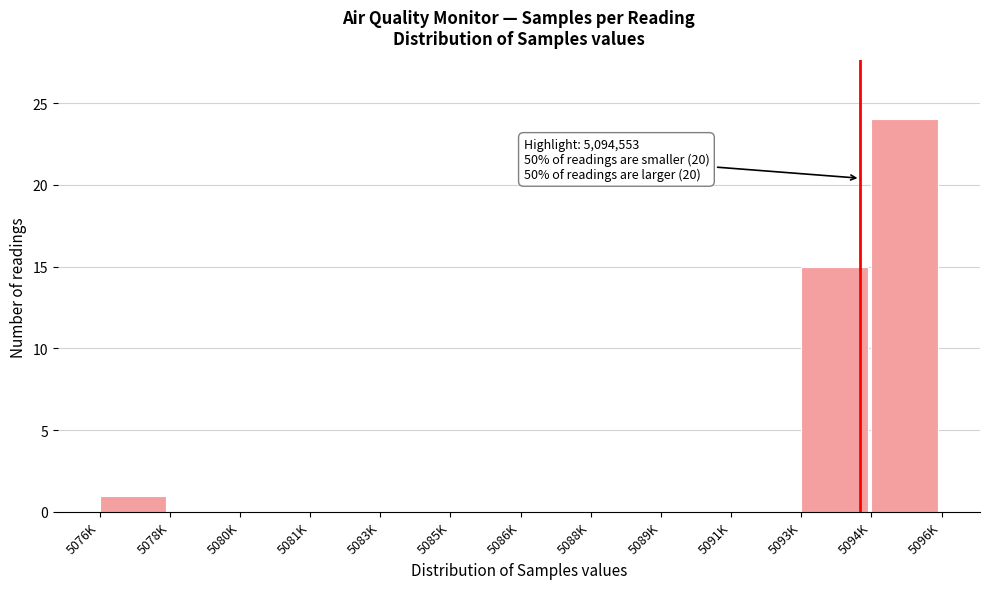

Reading left to right, extract all data points from this chart.

5076K=1	5078K=0	5080K=0	5081K=0	5083K=0	5085K=0	5086K=0	5088K=0	5089K=0	5091K=0	5093K=15	5094K=24